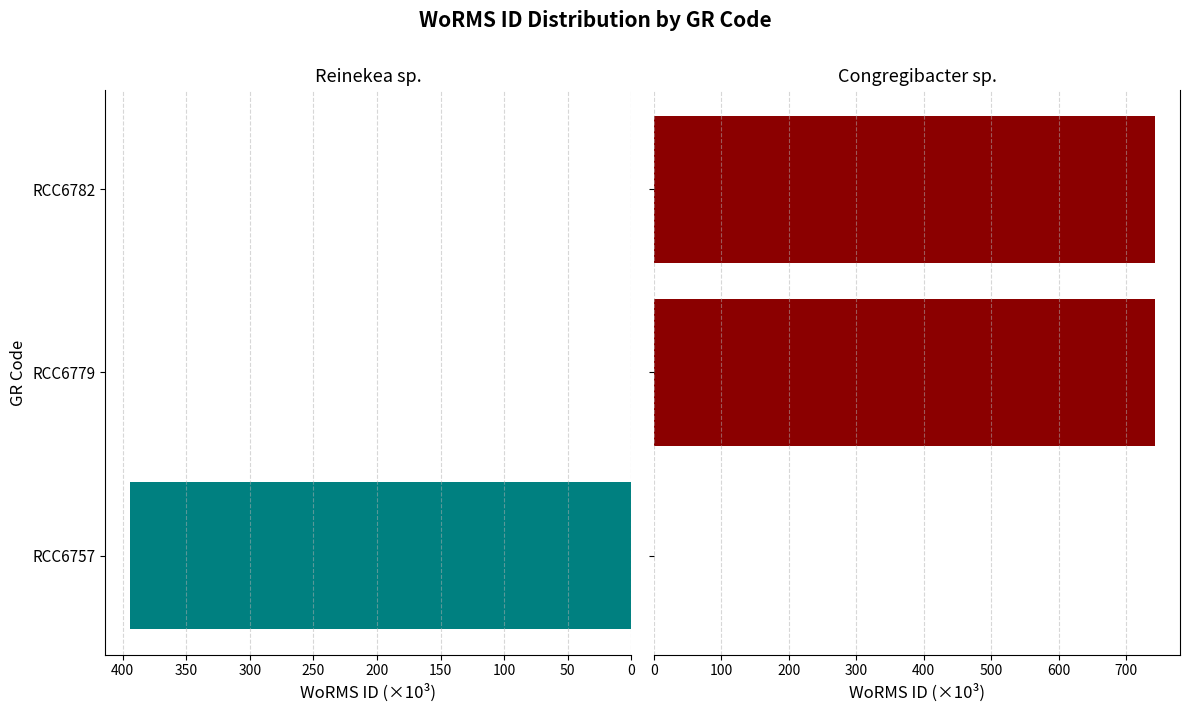

True or false: Congregibacter sp. (WoRMS ID) has a value of 1168.6 at 50.

False